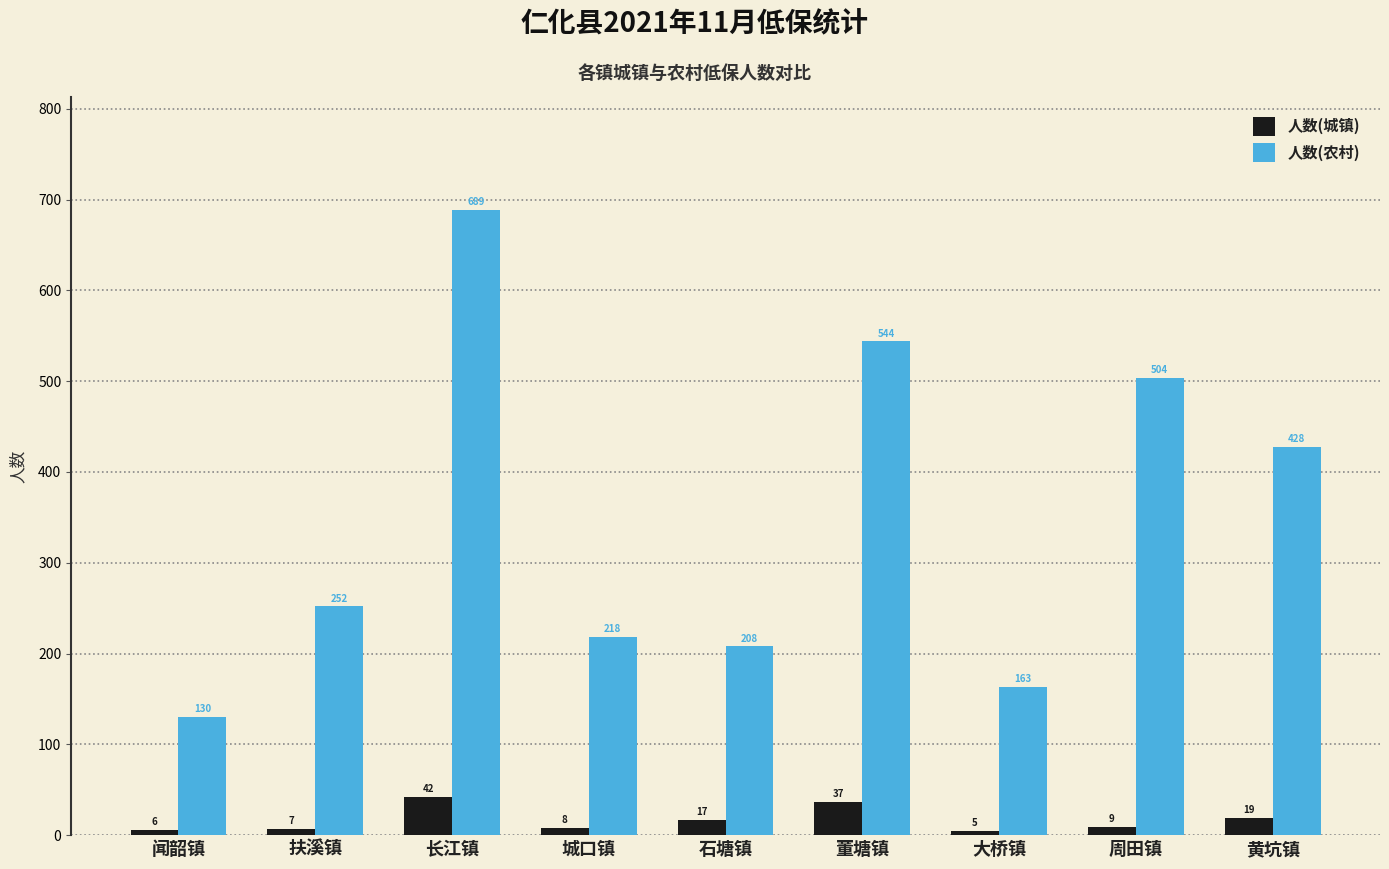

Where is 人数(城镇) nearest to the value 23?

黄坑镇